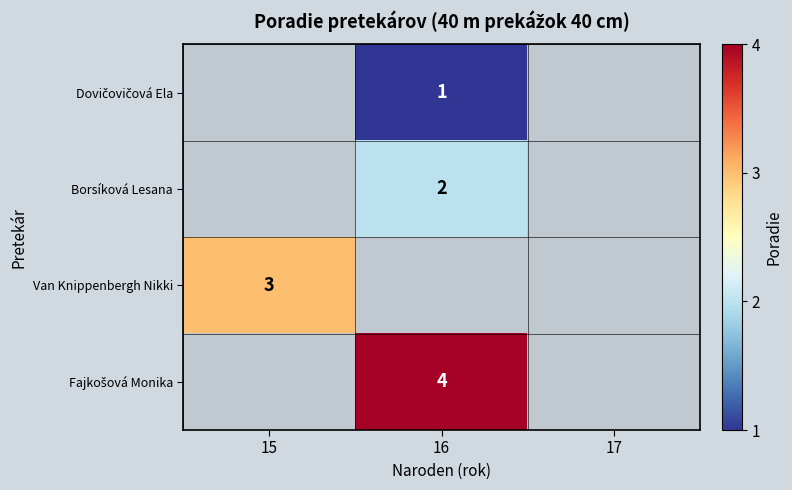

Which category has the highest value across all series?

16